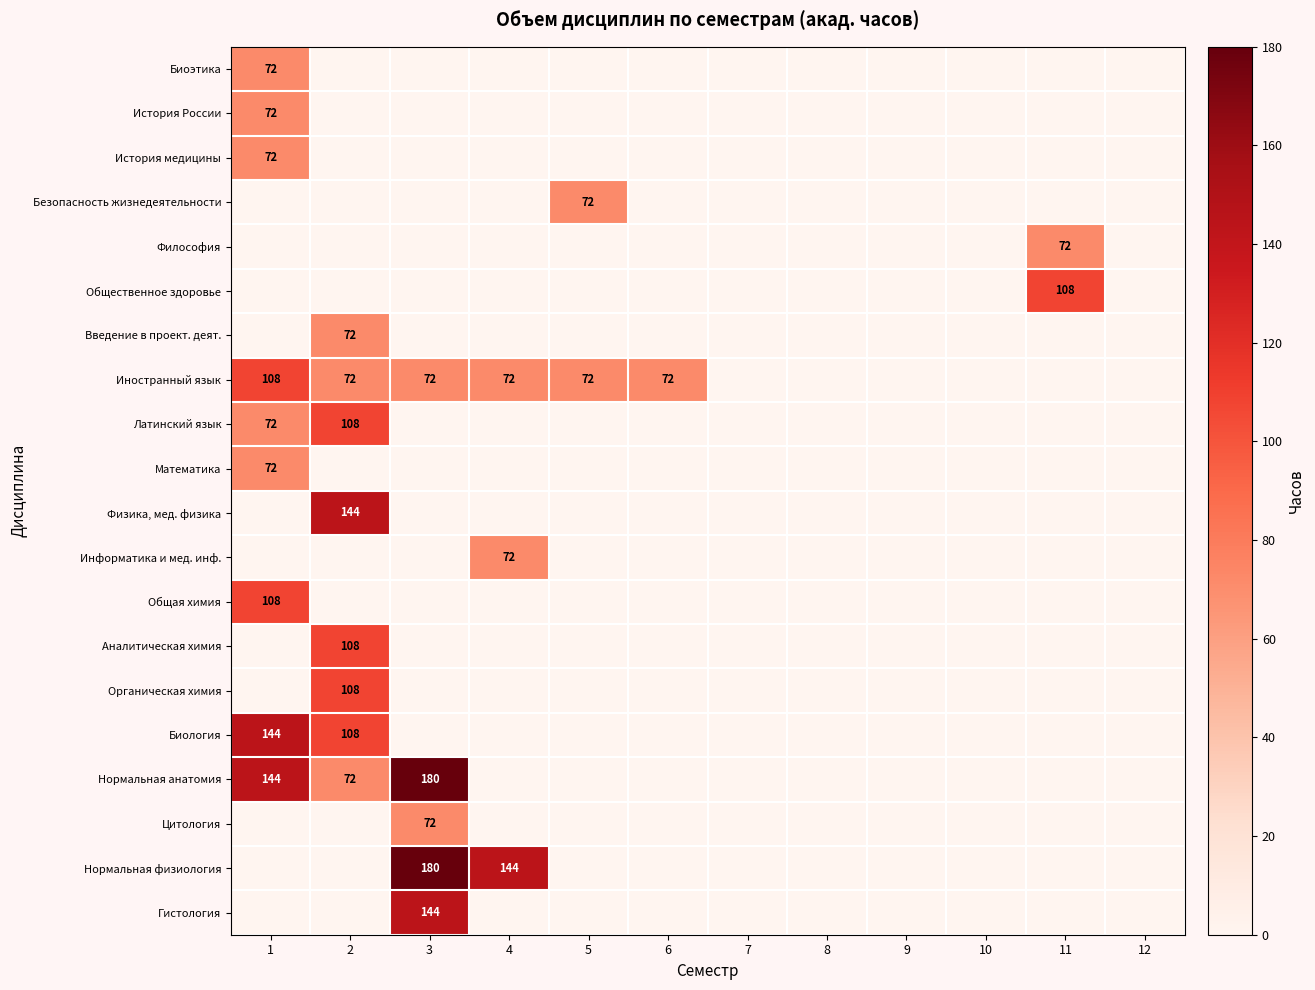

True or false: Нормальная анатомия has a value of 72 at 2.

True